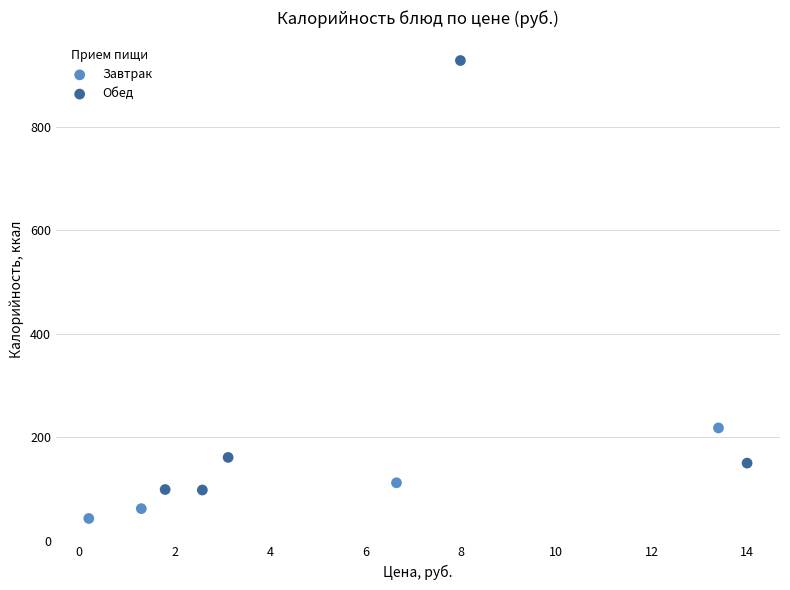

Which series reaches the maximum Y coordinate?

Обед